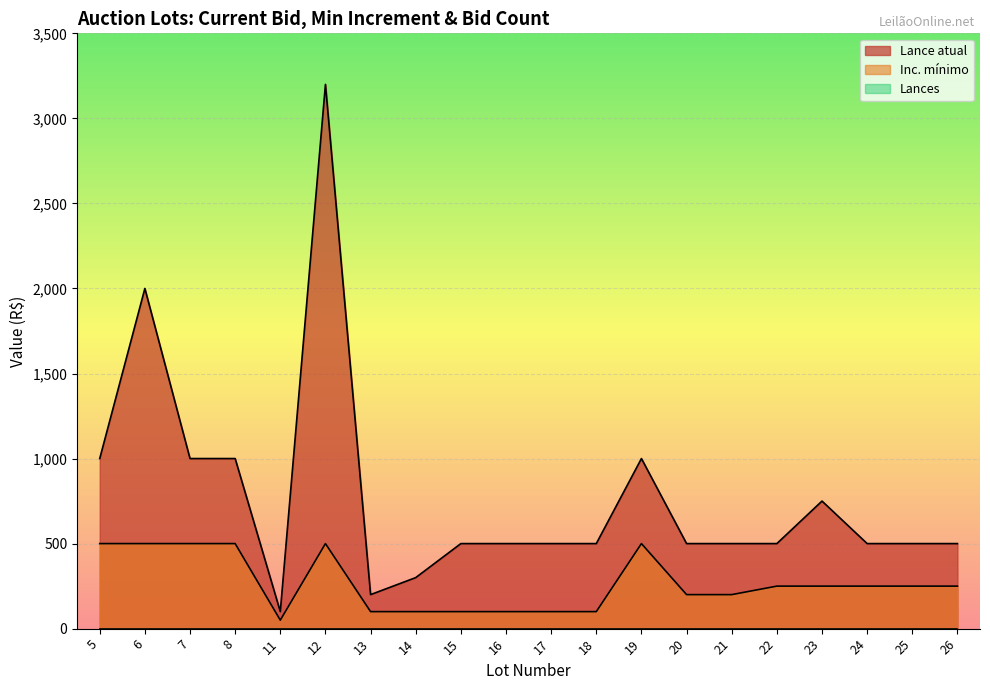

Which series has the widest spread of values?

Lance atual